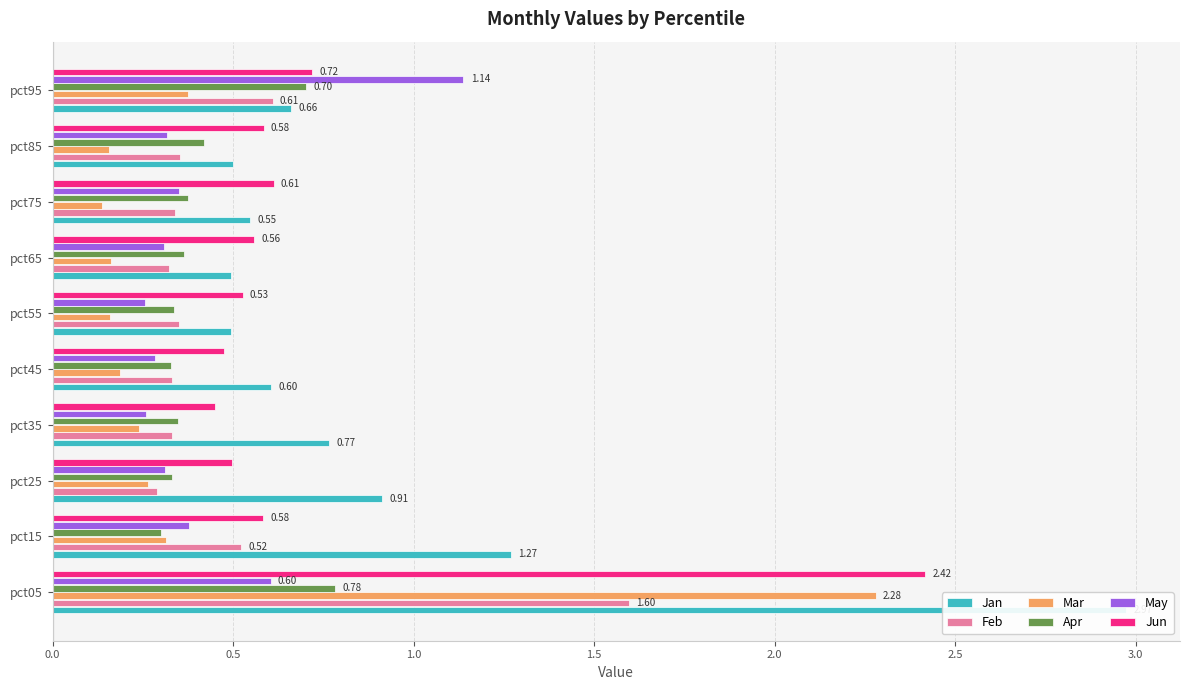

True or false: Apr has a value of 0.2 at pct65.

False